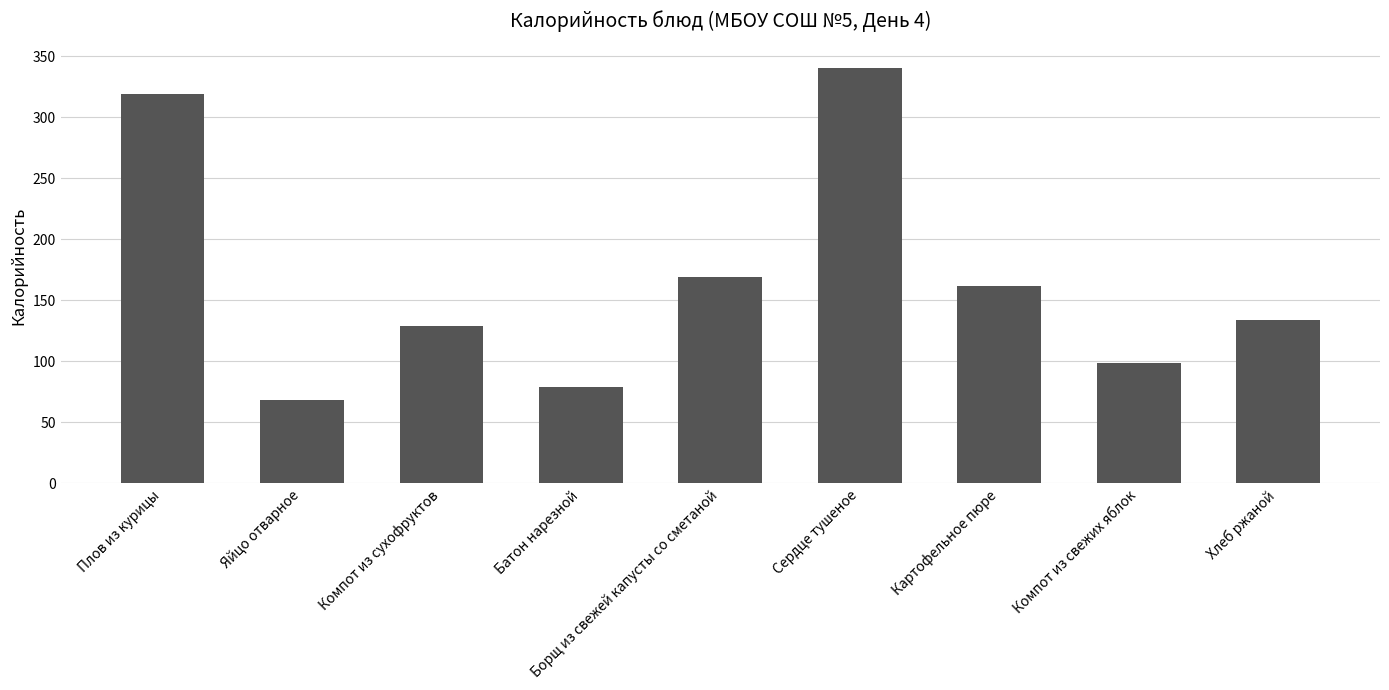

What is the greatest value displayed?

340